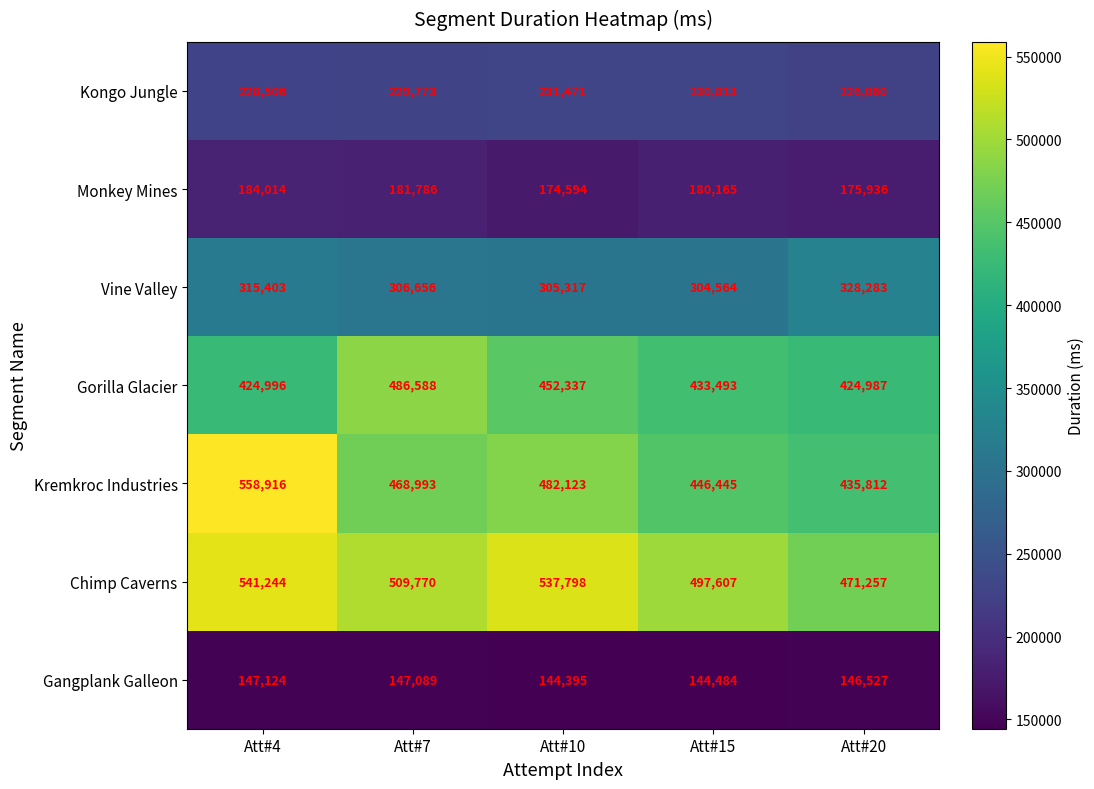

Which series changed the most between Att#4 and Att#15?

Kremkroc Industries